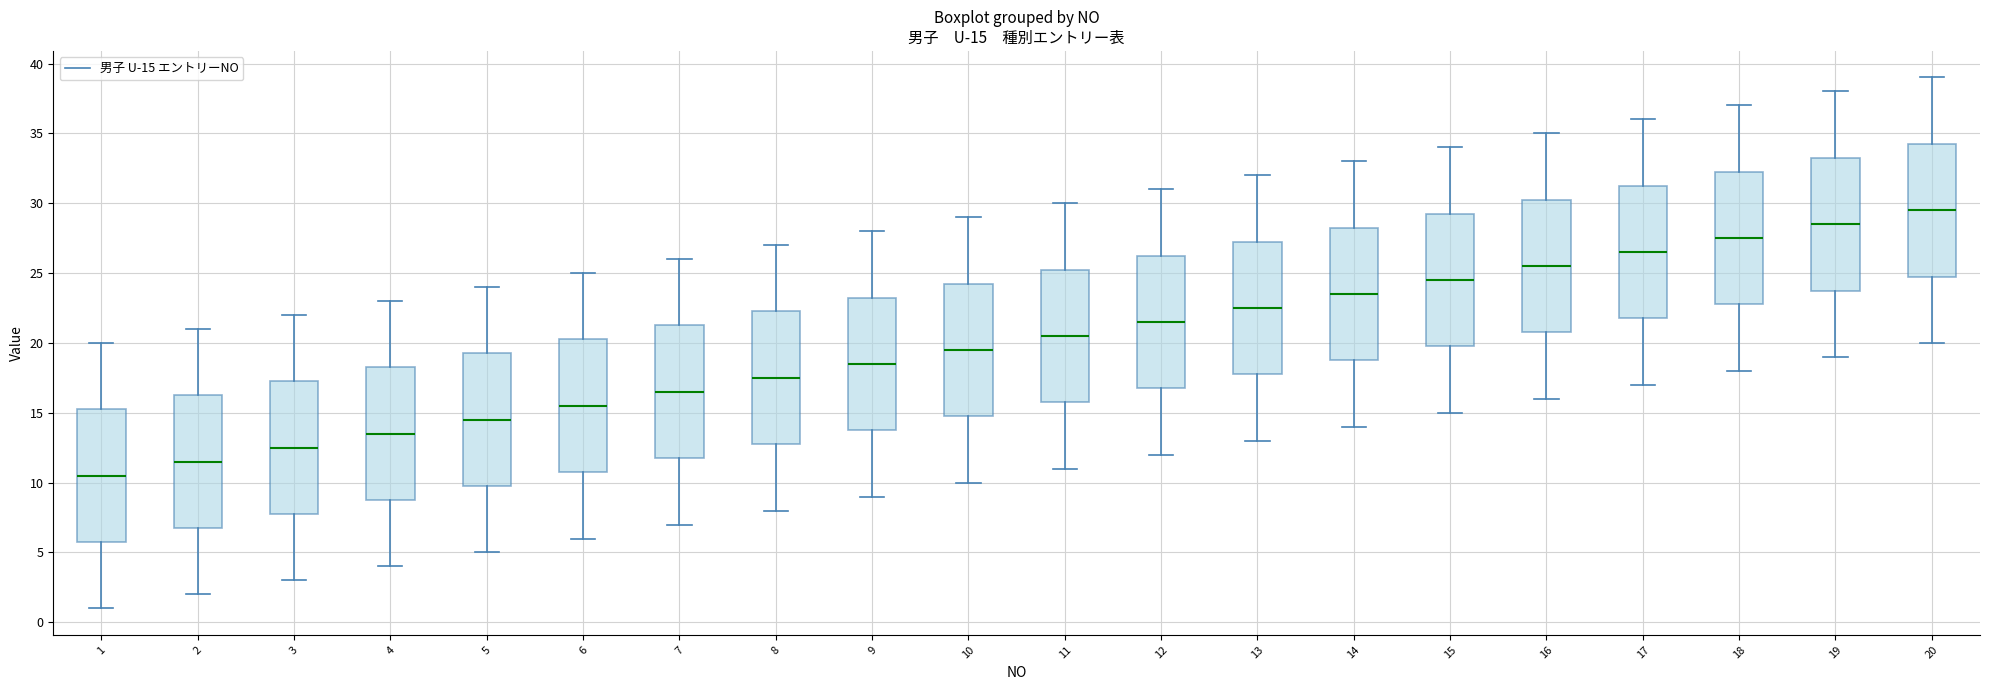

Which box's median line is the lowest?

1